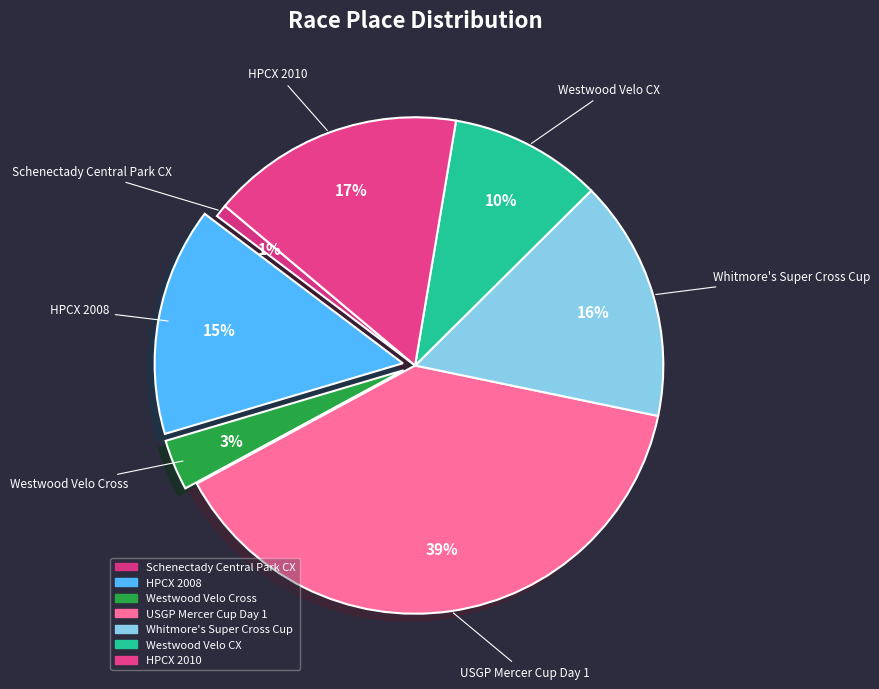

To the nearest percent, what is the combined percentage of HPCX 2008 and USGP Mercer Cup Day 1?

54%